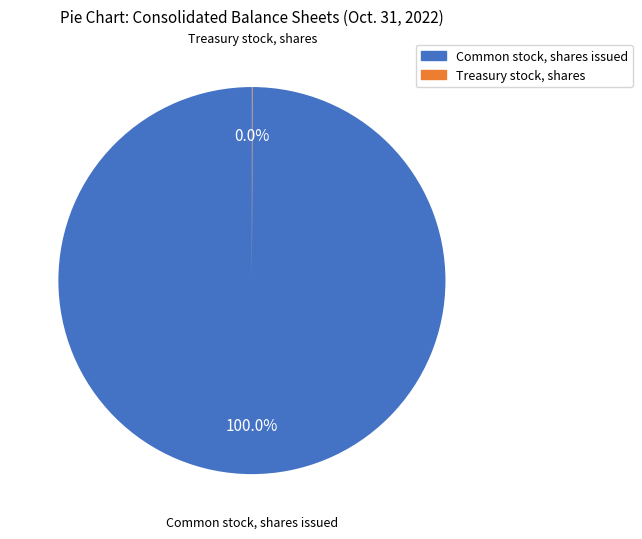

Which category has the biggest portion of the pie?

Common stock, shares issued